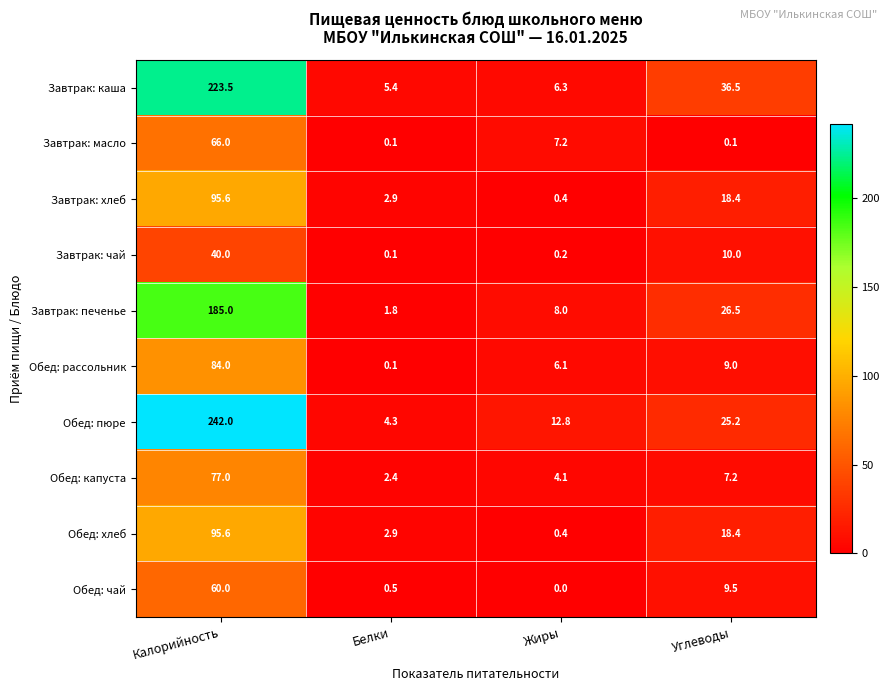

Where does the Обед: рассольник series first go above 9?

Калорийность